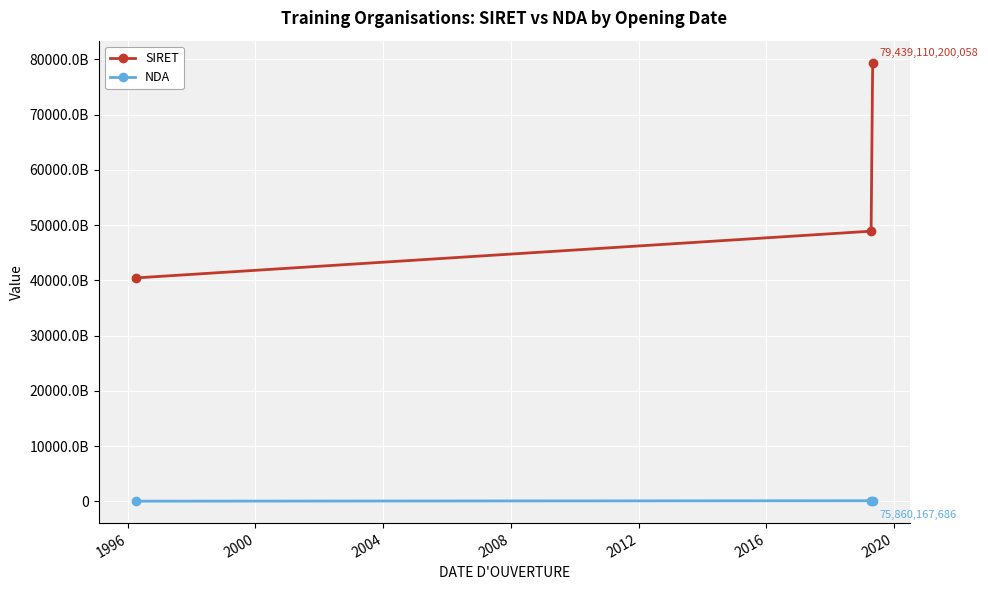

What are all the series names shown in the legend?

SIRET, NDA